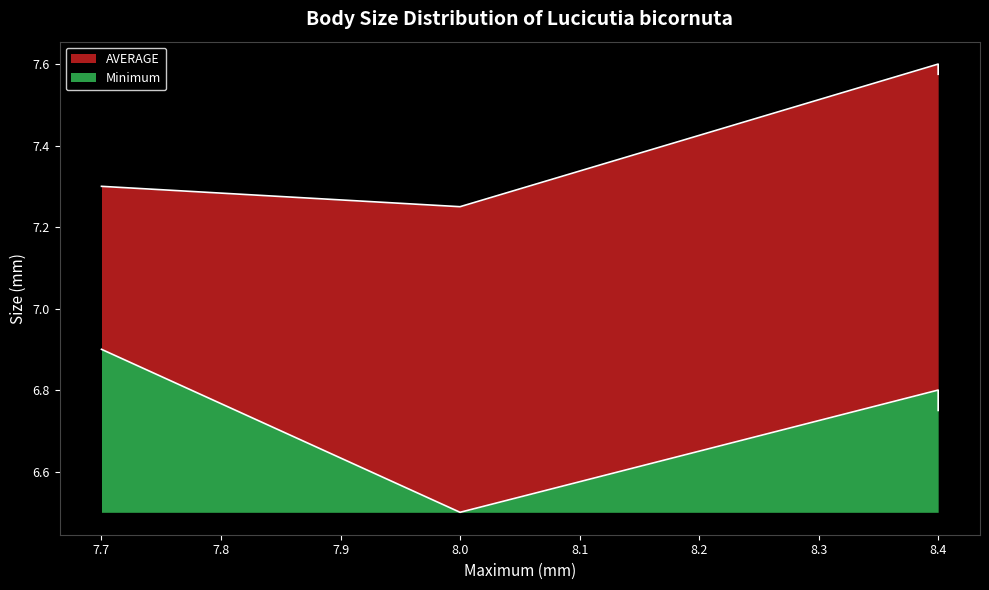

Approximately how many times larger is the value at 8.0 compared to 7.7?

1.0